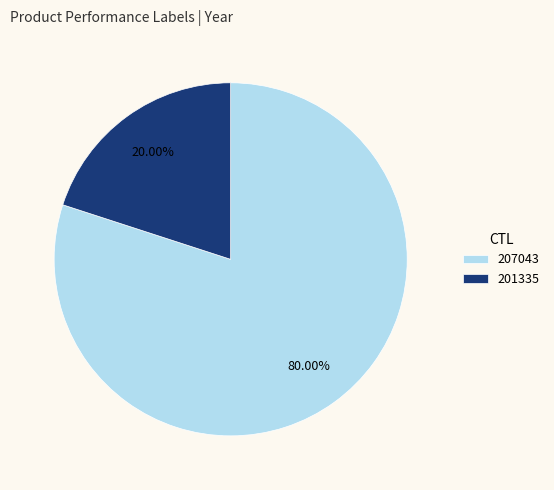

Rank the categories by value from highest to lowest.

207043, 201335